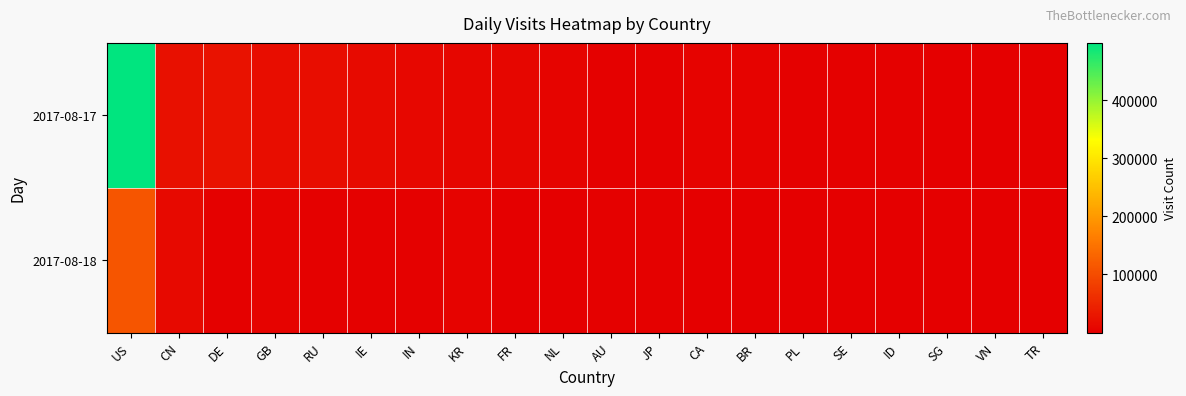

Which series has the widest spread of values?

2017-08-17